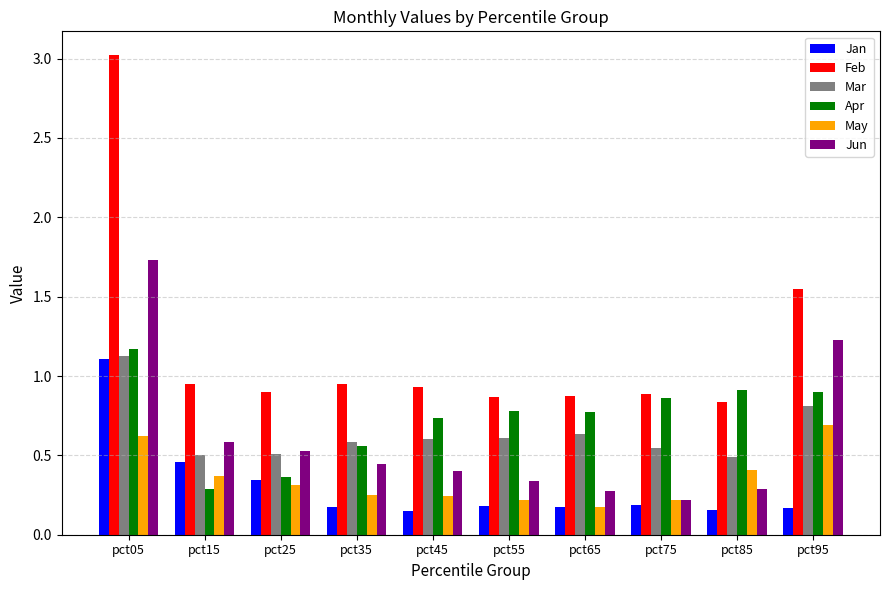

Which label corresponds to the largest value in the chart?

pct05